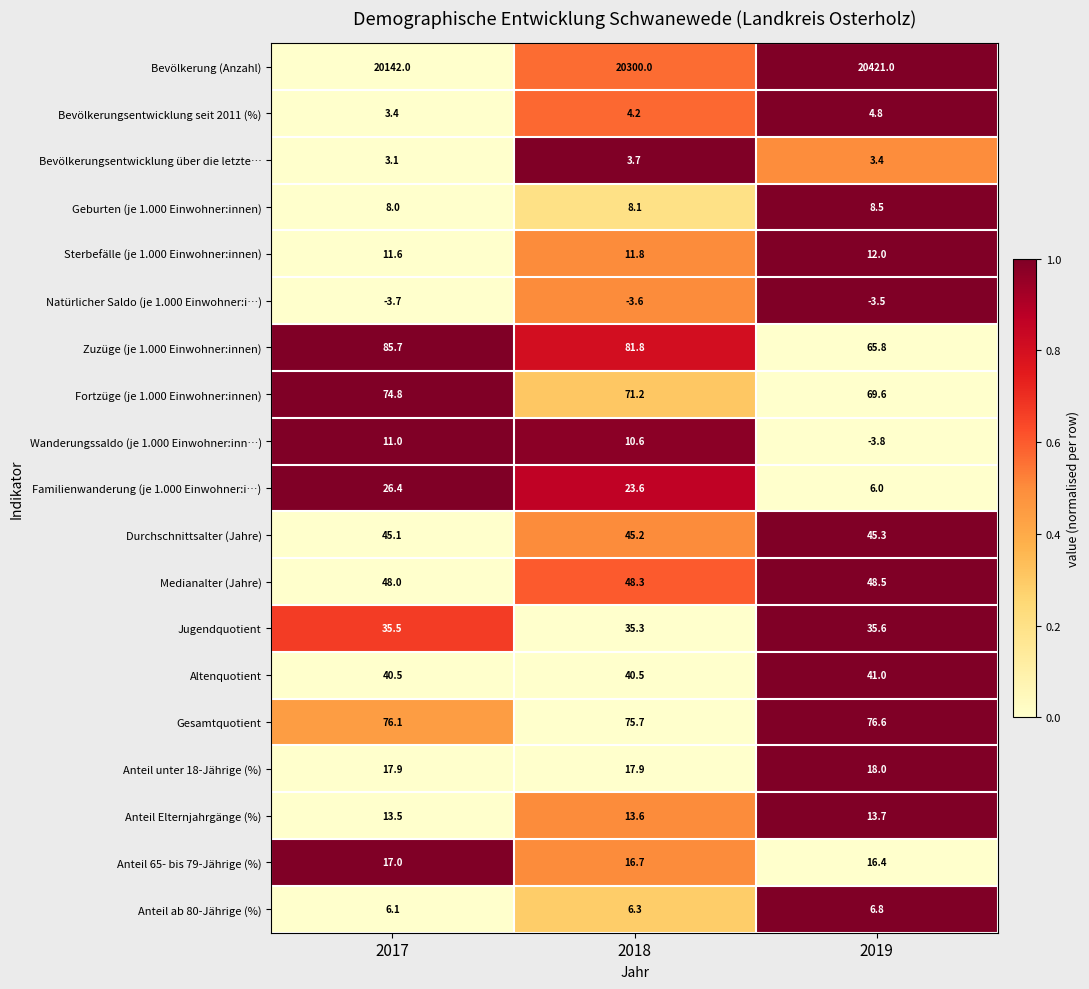

What is the sum of all Anteil Elternjahrgänge (%) values?

40.8